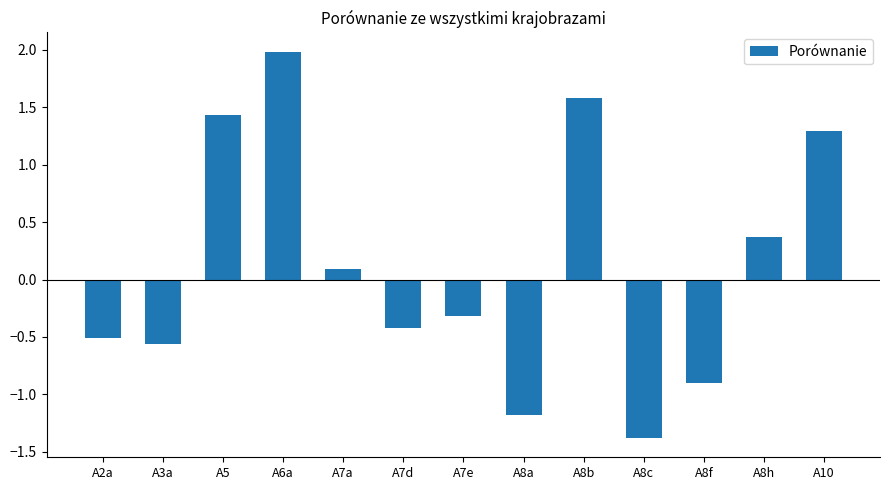

Rank the categories by value from highest to lowest.

A6a, A8b, A5, A10, A8h, A7a, A7e, A7d, A2a, A3a, A8f, A8a, A8c